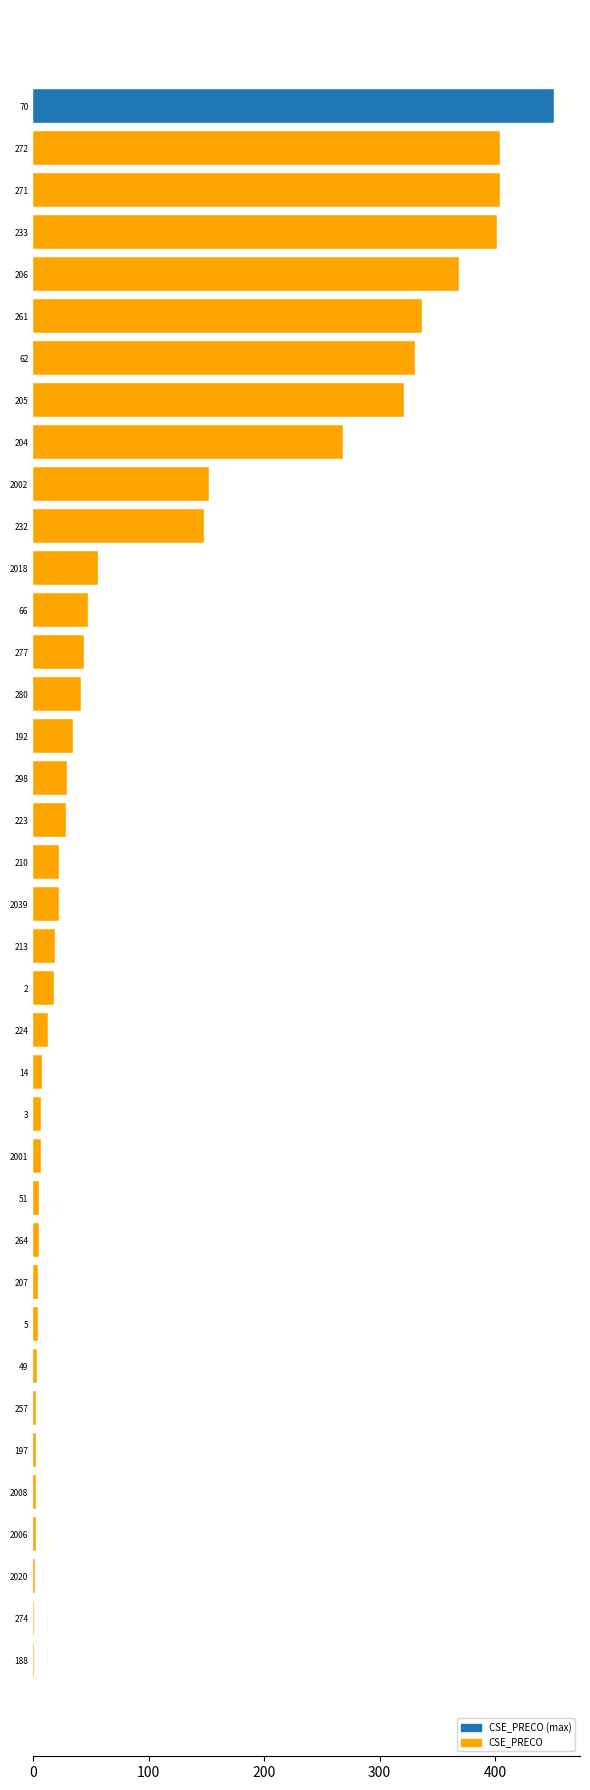

What is the change in value from 66 to 192?

-13.0